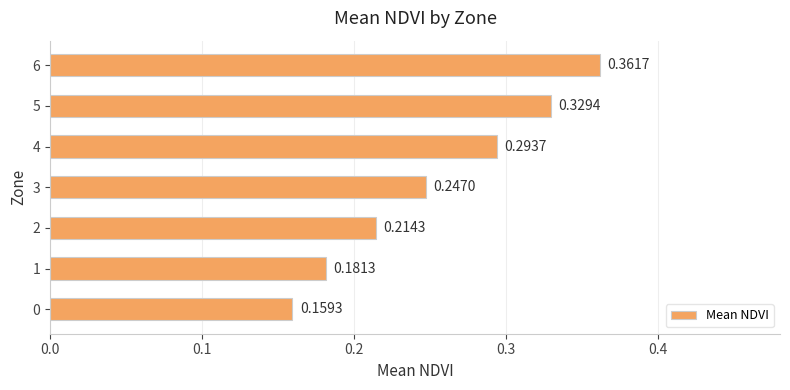

What is the change in value from 1 to 4?

+0.1